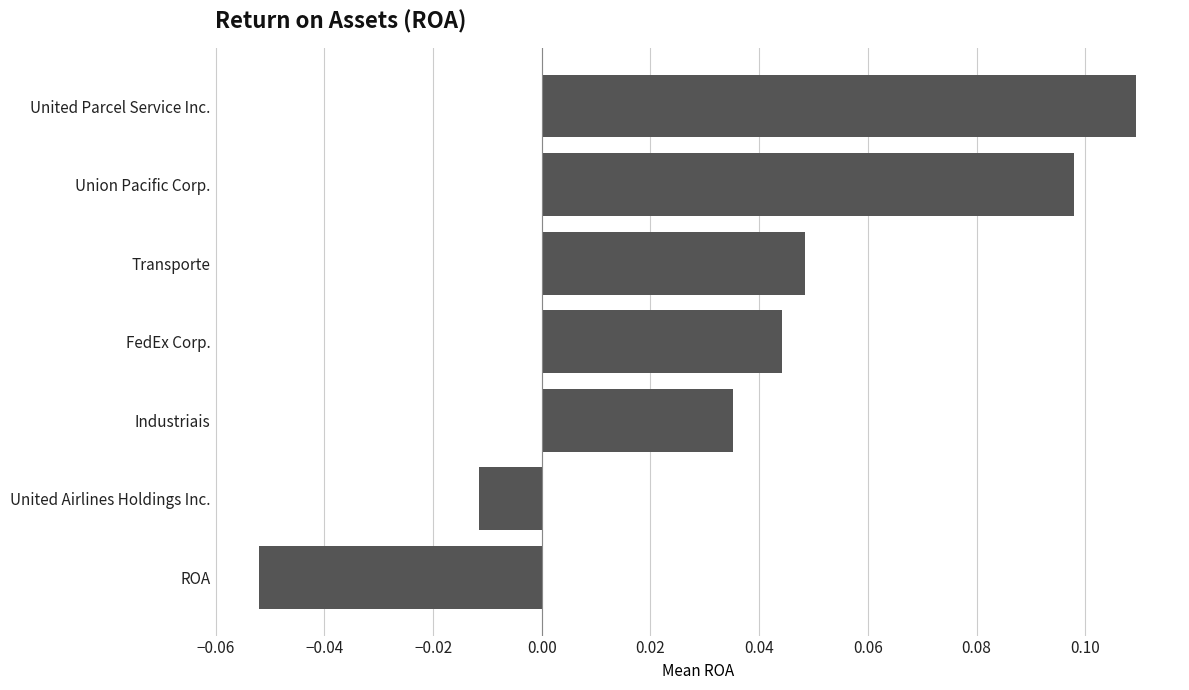

Which label corresponds to the smallest value in the chart?

ROA